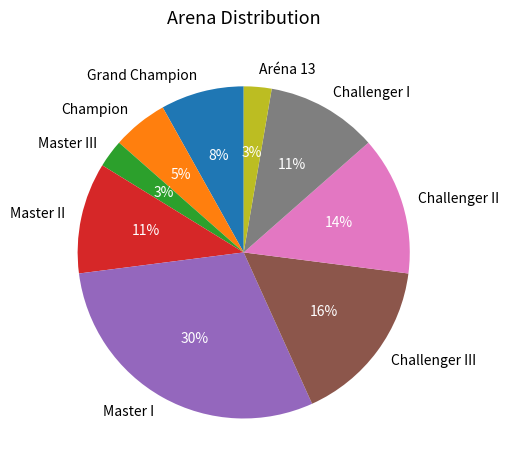

The Challenger III slice represents 16% of the pie. True or false?

True